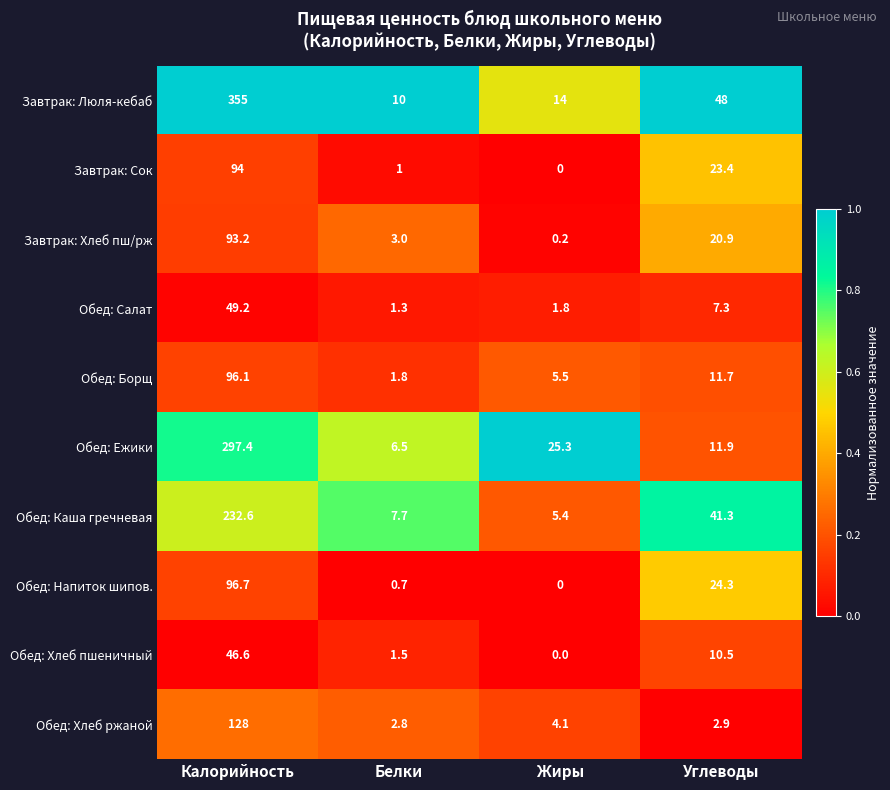

What is the difference between the Обед: Каша гречневая values at Калорийность and Белки?

224.9